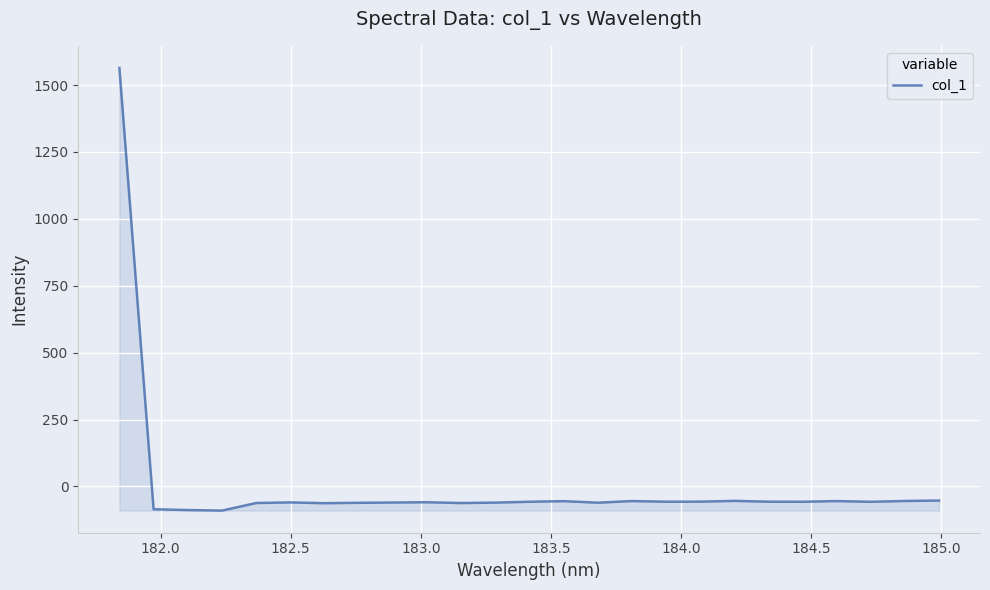

What is the maximum value shown in the chart?

1564.0